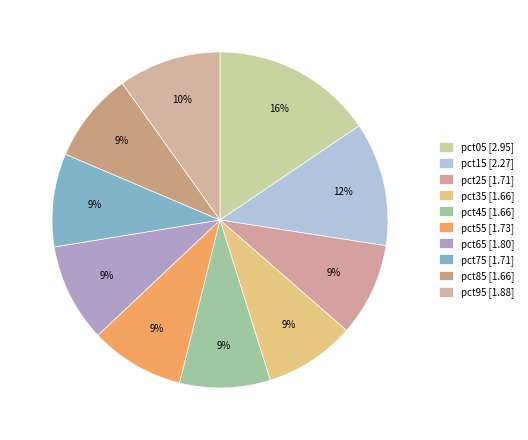

Rank the categories by value from highest to lowest.

pct05, pct15, pct95, pct65, pct55, pct25, pct75, pct35, pct45, pct85